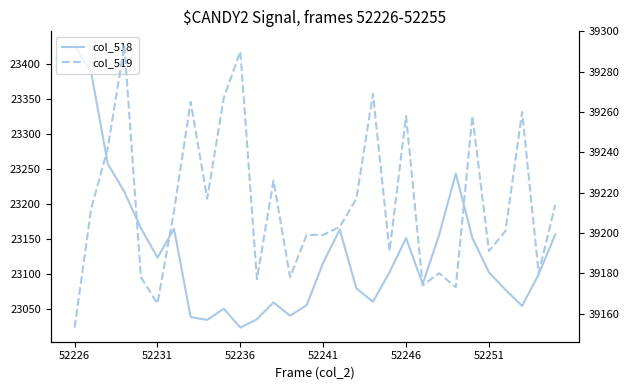

True or false: col_519 and col_518 intersect in this chart.

False